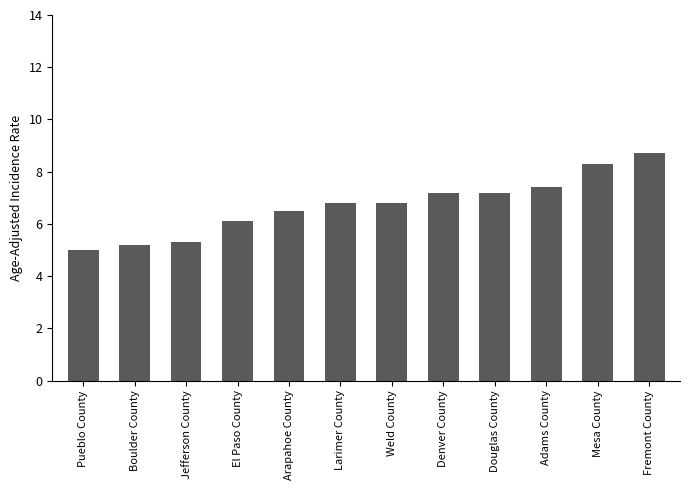

What is the sum of all values?

80.5